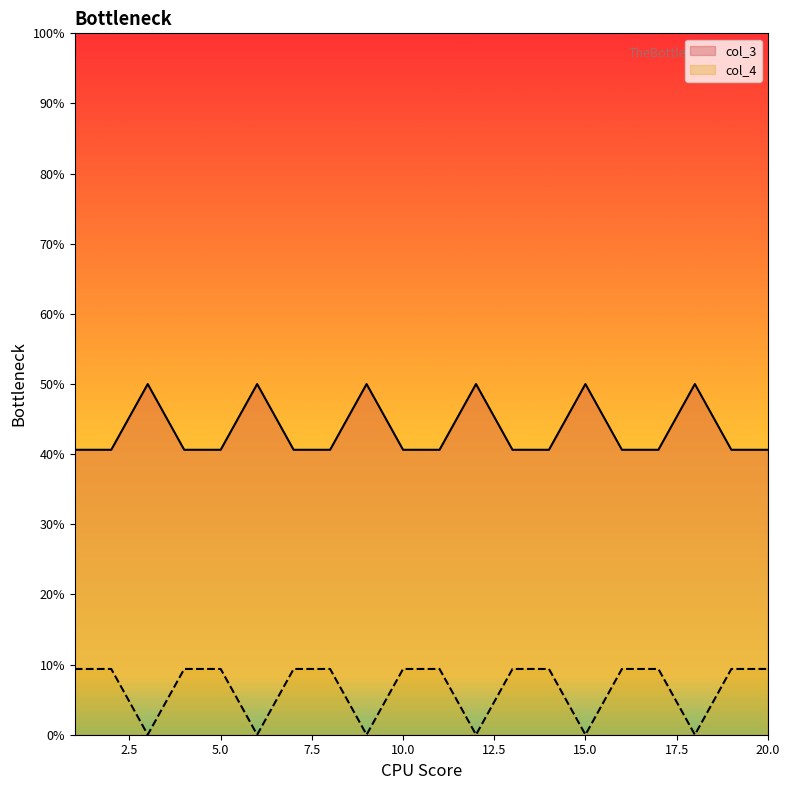

Reading left to right, what are all the values shown in this chart?

col_3: 0.4	0.4	0.5	0.4	0.4	0.5	0.4	0.4	0.5	0.4	0.4	0.5	0.4	0.4	0.5	0.4	0.4	0.5	0.4	0.4
col_4: 0.1	0.1	0.0	0.1	0.1	0.0	0.1	0.1	0.0	0.1	0.1	0.0	0.1	0.1	0.0	0.1	0.1	0.0	0.1	0.1